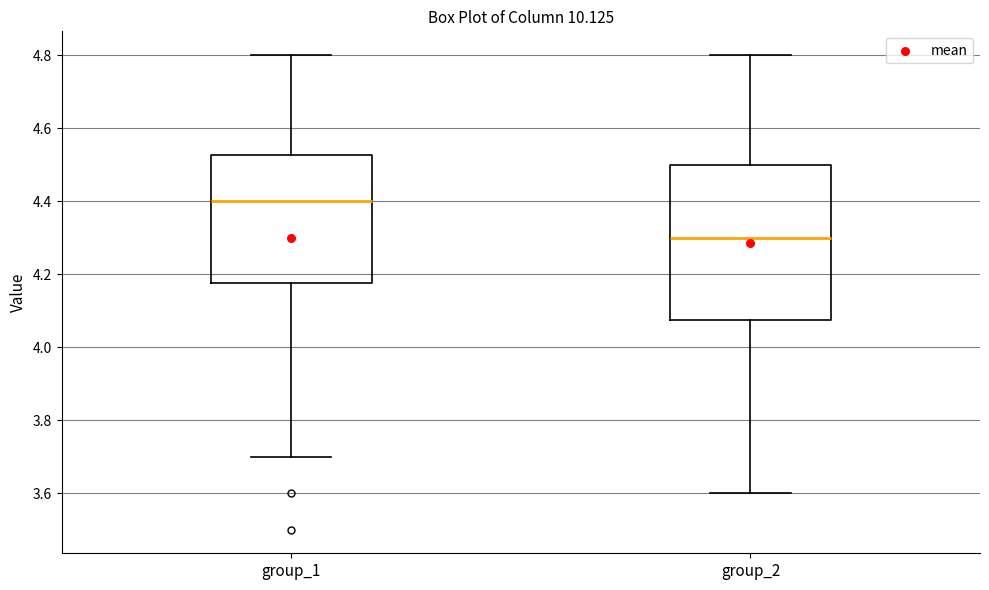

Comparing the boxes themselves (not the whiskers), which one is the tallest?

group_2